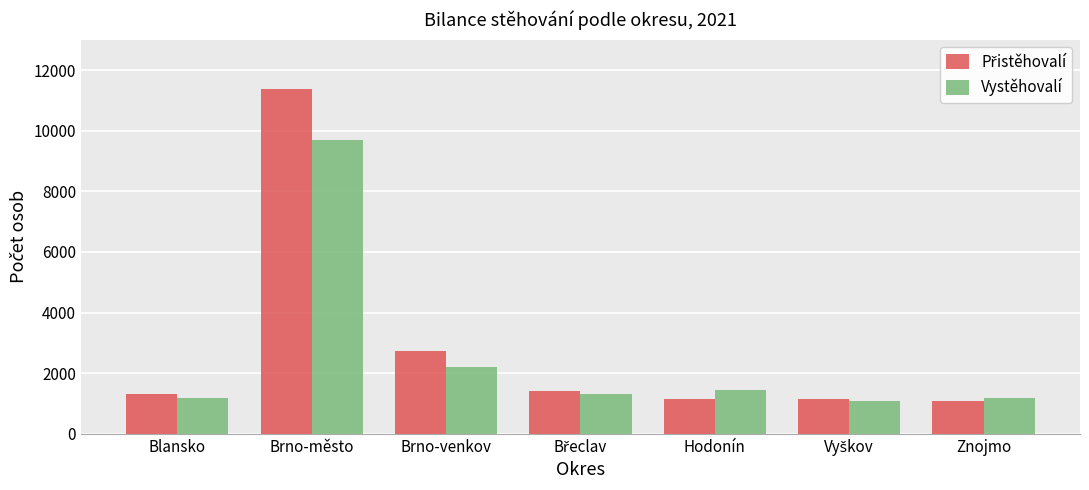

What is the maximum value shown in the chart?

11368